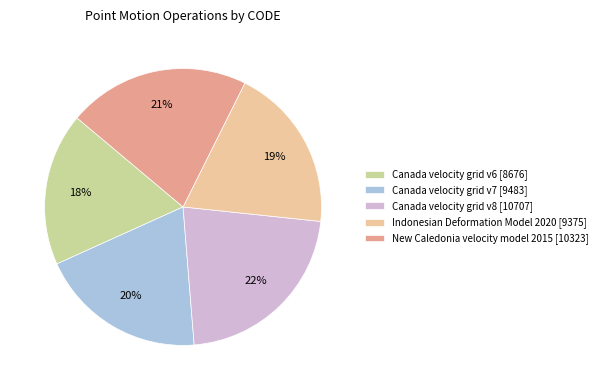

To the nearest percent, what is the difference between the largest and smallest slice percentages?

4%